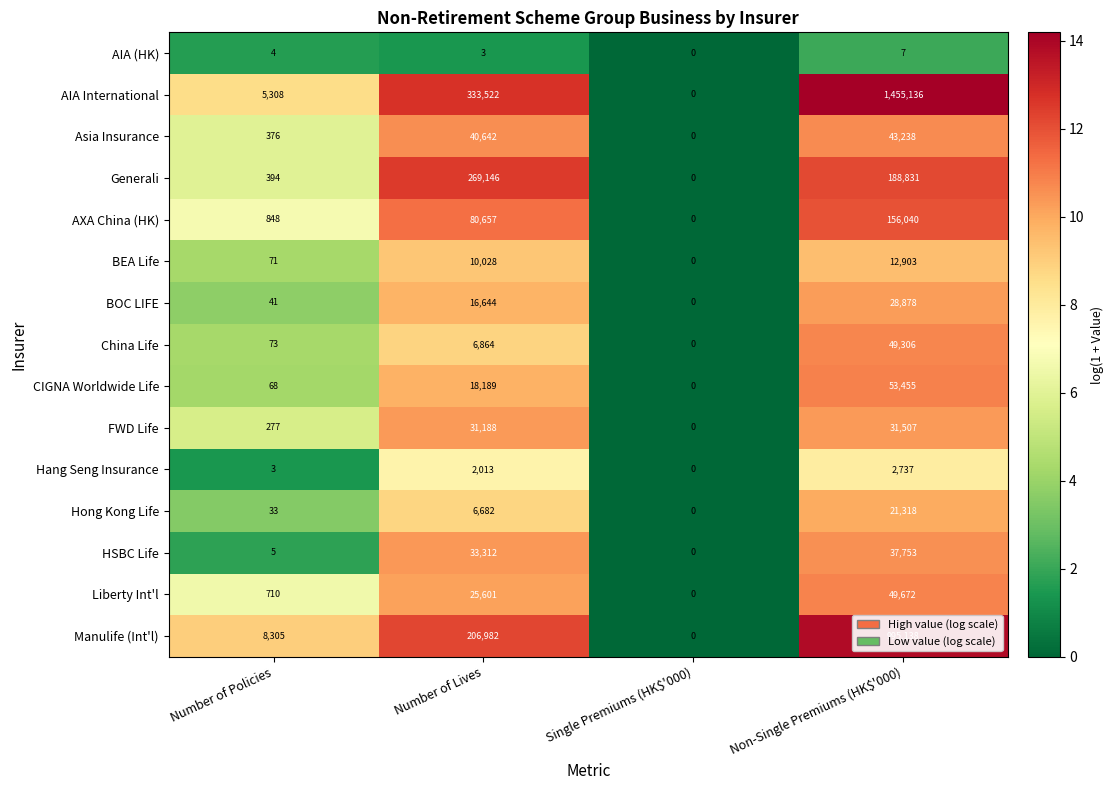

Which series has the largest range (max minus min)?

AIA International